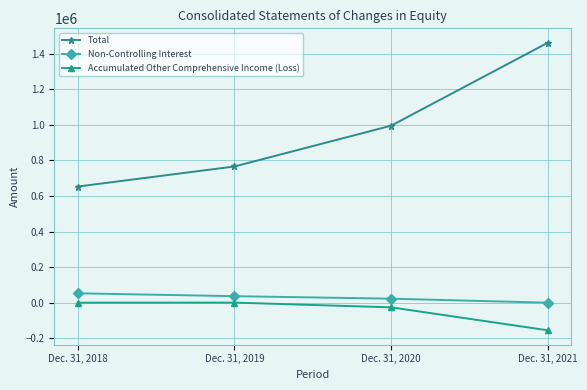

List the labels in order of Total value, largest first.

Dec. 31, 2021, Dec. 31, 2020, Dec. 31, 2019, Dec. 31, 2018